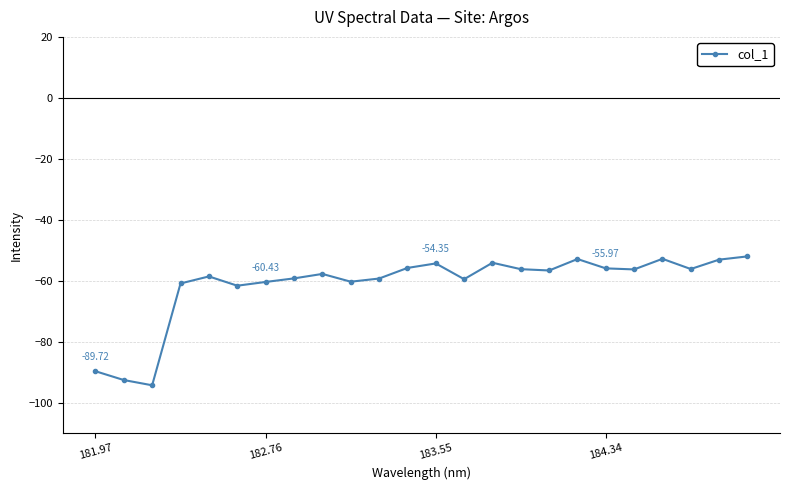

True or false: the data has more than 0 interior local peaks.

True